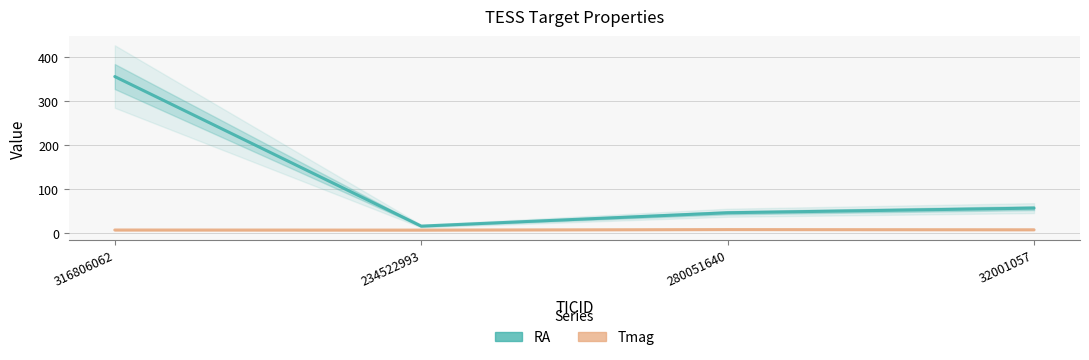

True or false: Tmag has a value of 8.9 at 316806062.

False